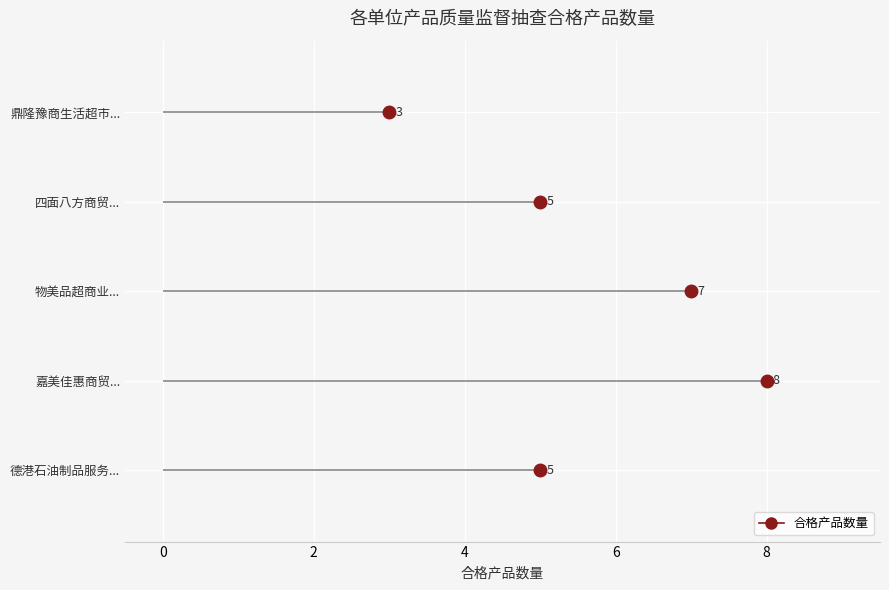

The chart shows a value of 5 at counts. True or false?

True